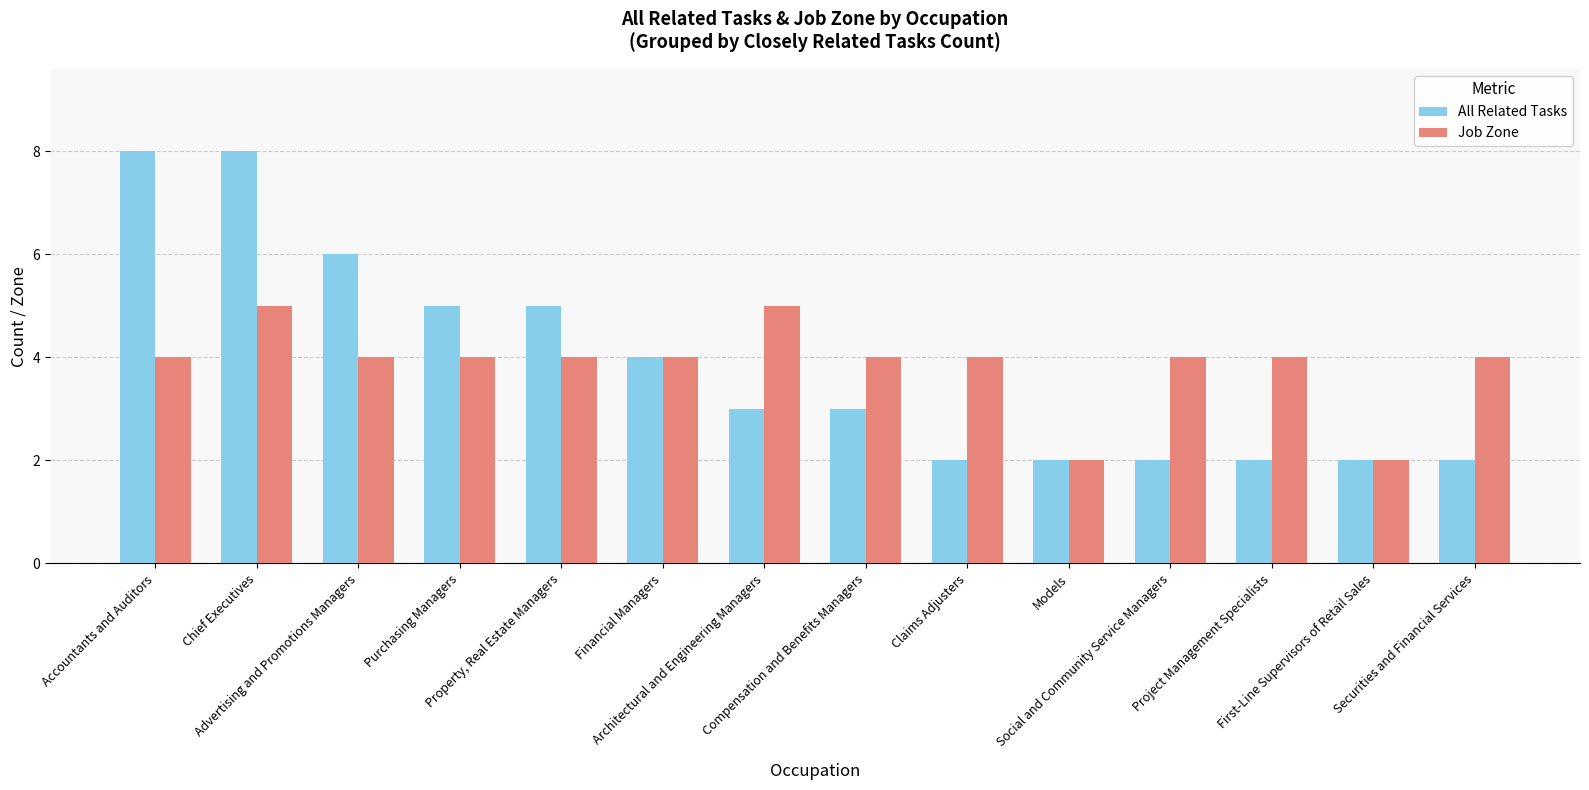

At which category is the sum across all series the highest?

Chief Executives